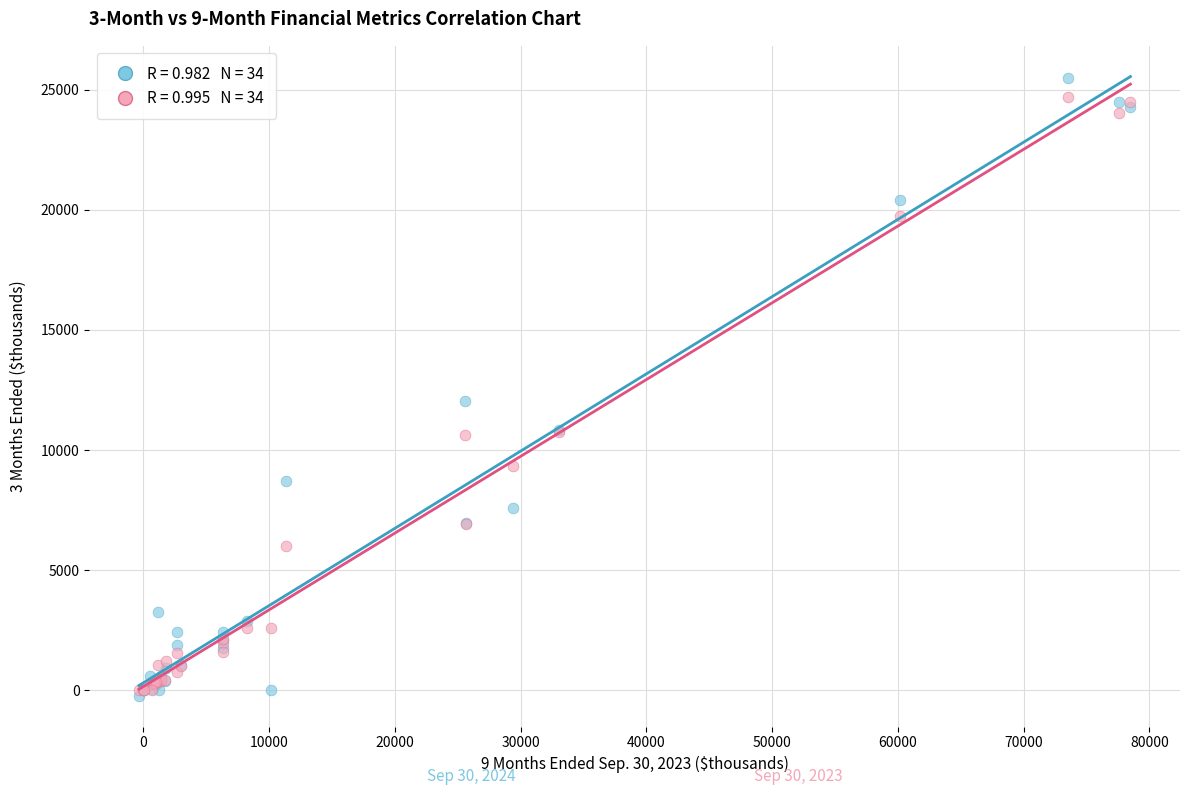

Across all series, what Y value is closest to 12625?

12050